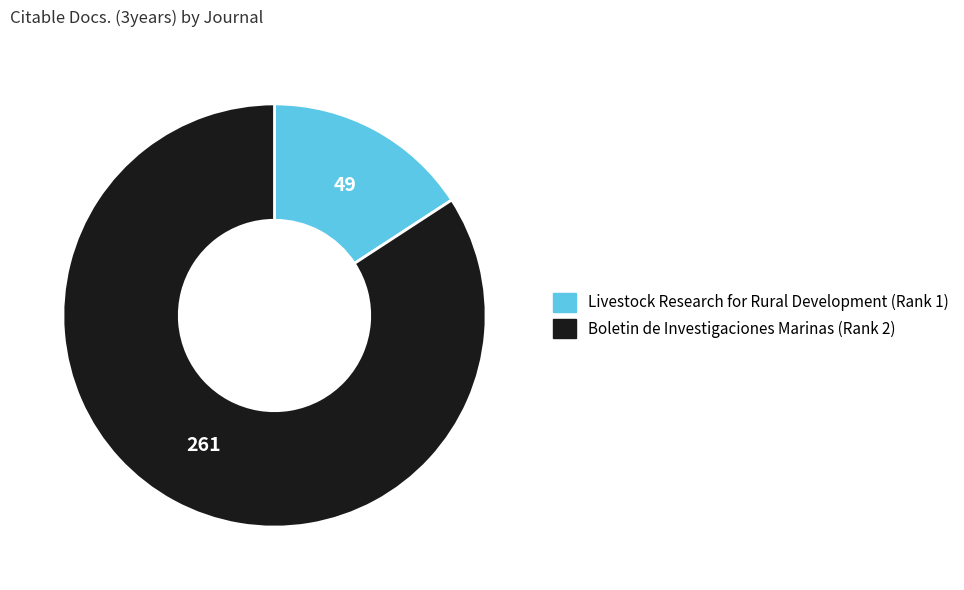

Is there any slice that represents more than half of the pie?

Yes